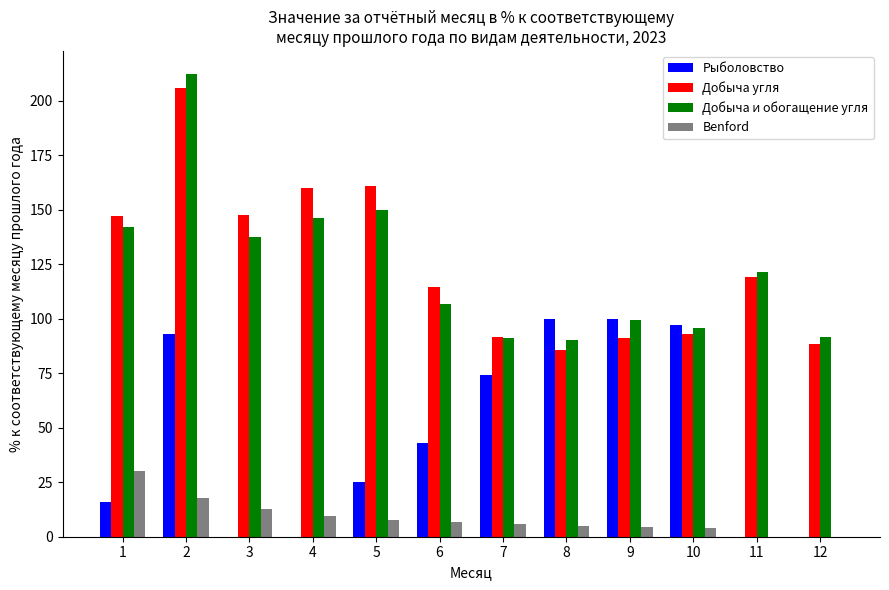

What is the greatest value displayed?

212.3